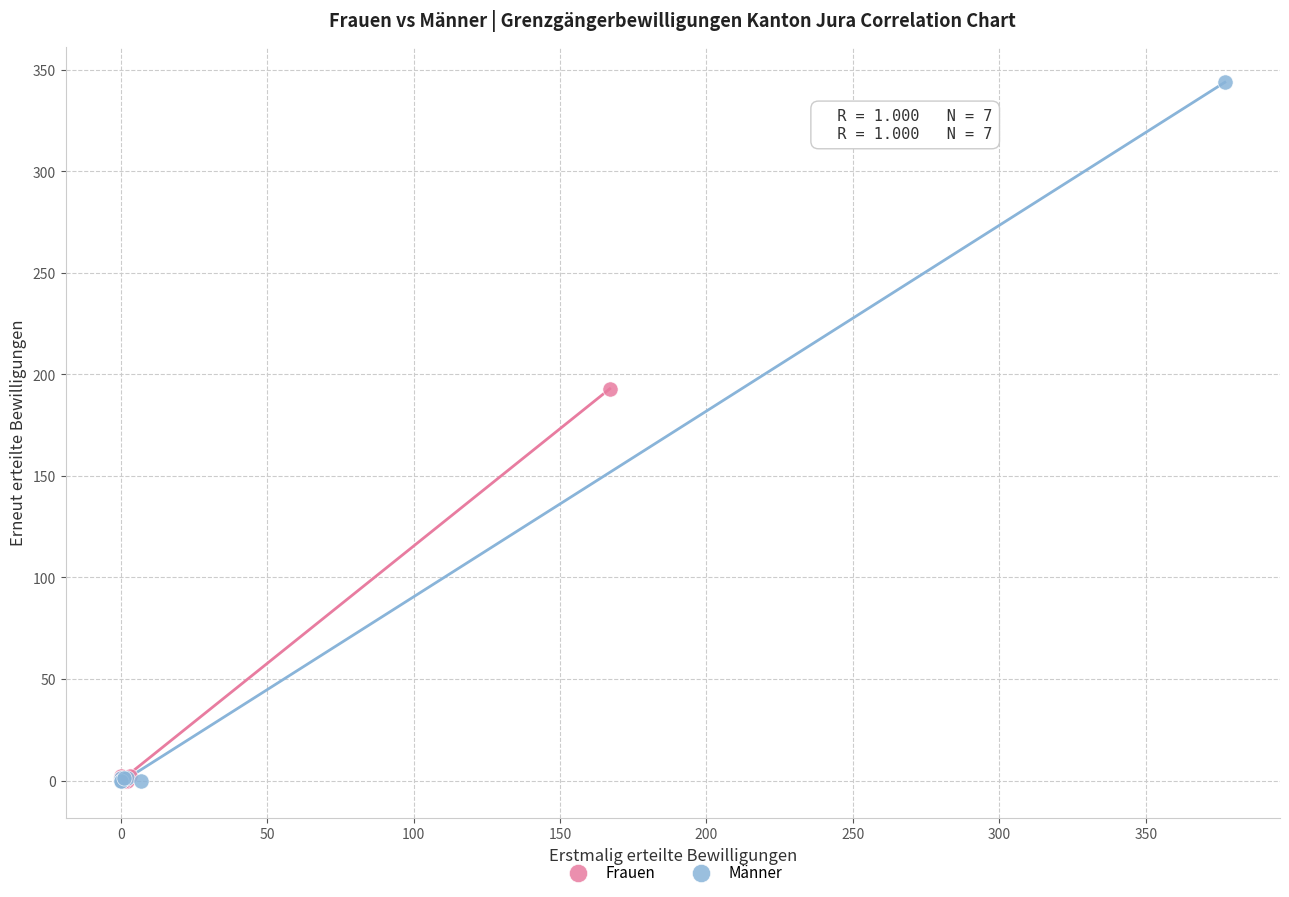

Which series reaches the maximum Y coordinate?

Männer